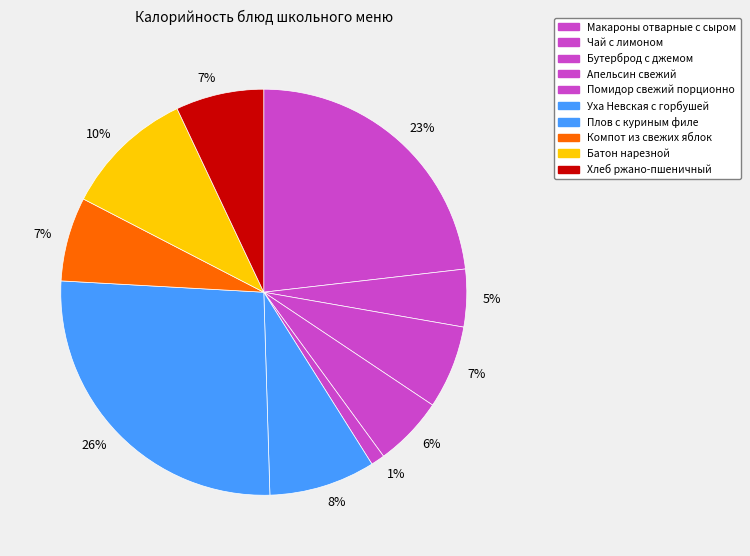

To the nearest percent, what is the difference between the Уха Невская с горбушей and Бутерброд с джемом slice percentages?

2%